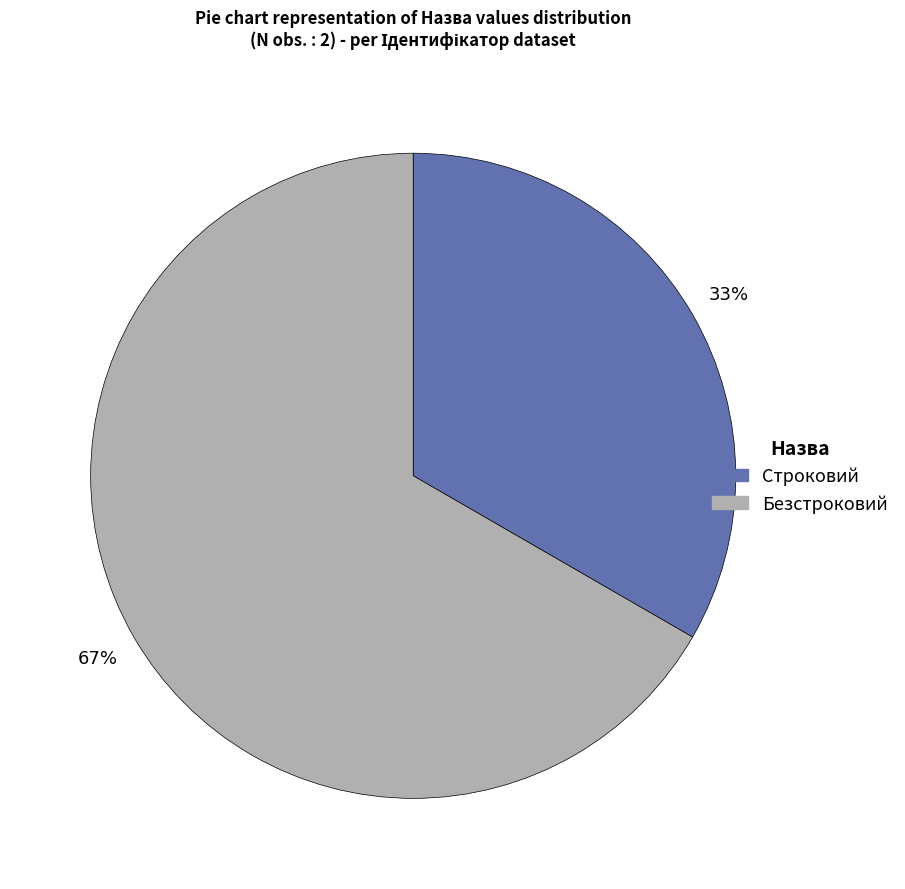

Between Строковий and Безстроковий, which is larger?

Безстроковий